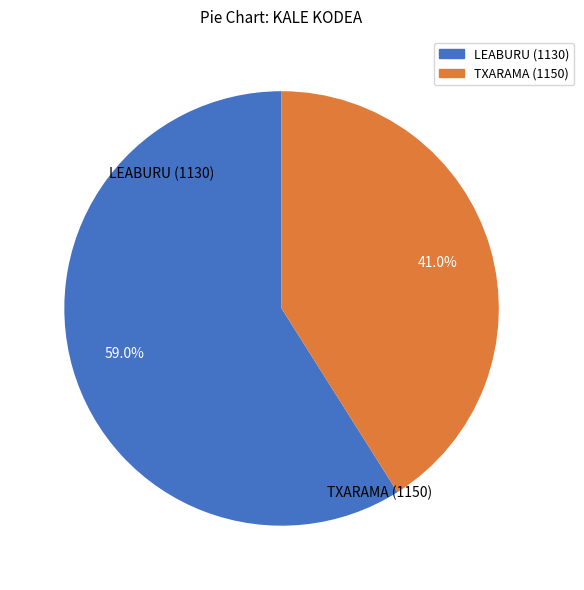

Does any single category account for the majority?

Yes